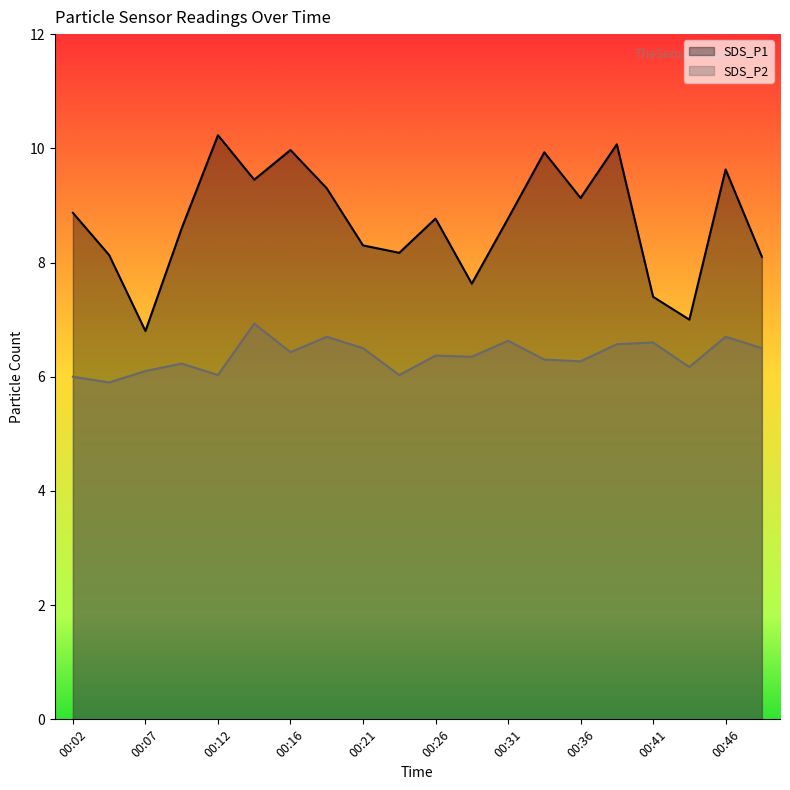

Which series has the largest total across all categories?

SDS_P1